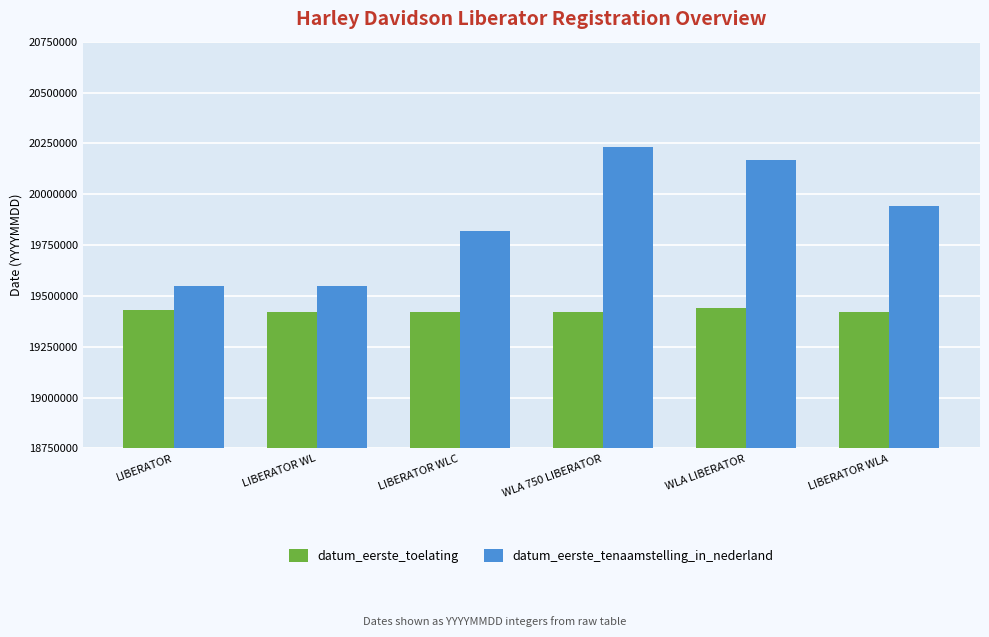

What is the total value across all series at WLA LIBERATOR?

39610832